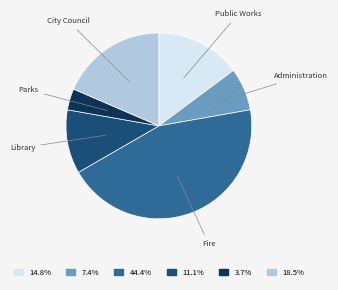

Does any single category account for the majority?

No